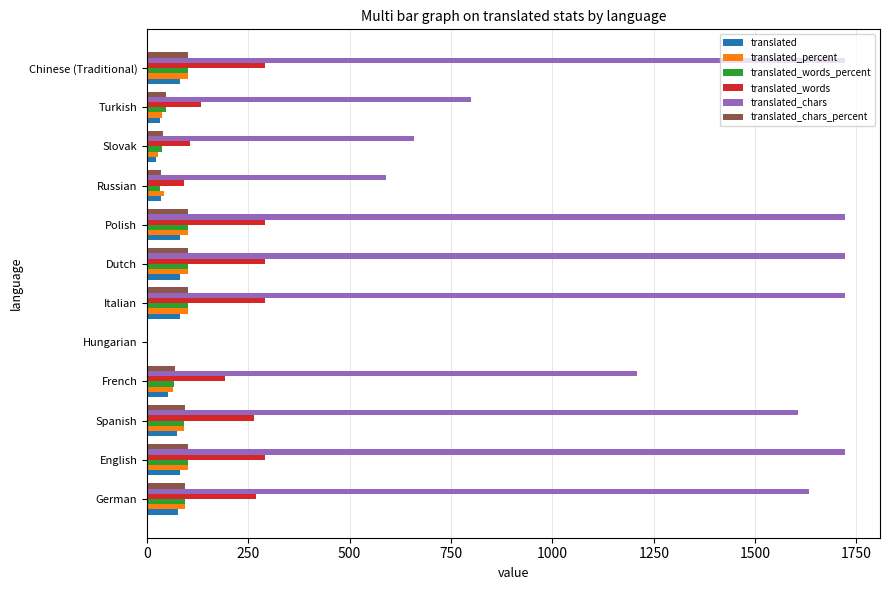

What is the approximate value of translated at Polish?

82.0